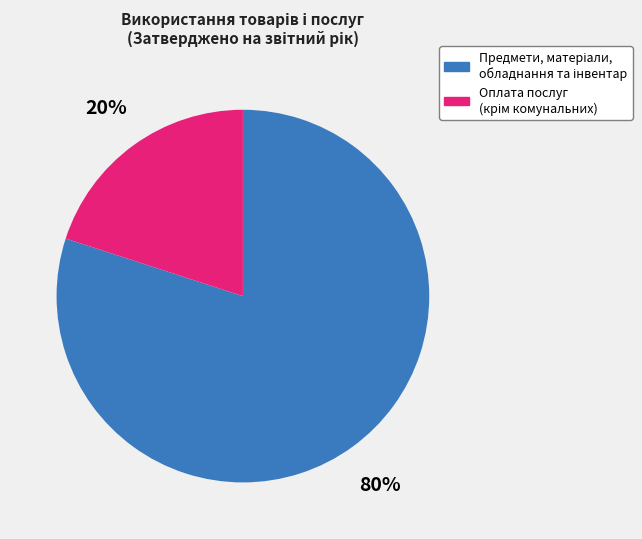

Is there any slice that represents more than half of the pie?

Yes